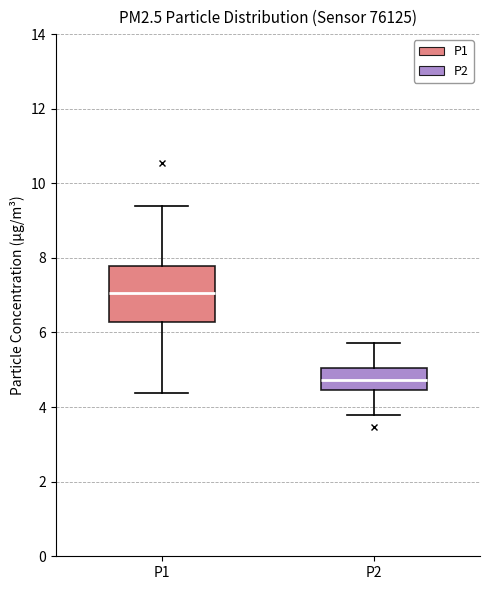

Reading left to right, read every box against the y-axis: the position of its median line, the range the box covers, and the ends of its whiskers. The values are not printed on the chart, so give them approximately, as read against the axis.

P1: median 7.0, box 6.2 to 7.8, whiskers 4.4 to 9.4
P2: median 4.8, box 4.4 to 5.0, whiskers 3.8 to 5.8